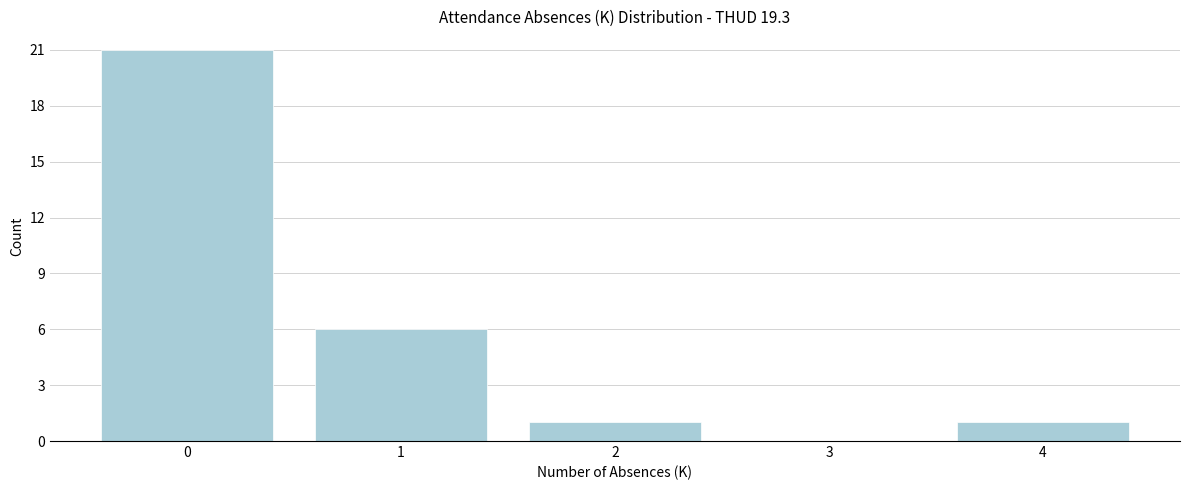

Which range on the x-axis has the tallest bar?

-0.5 to 0.5